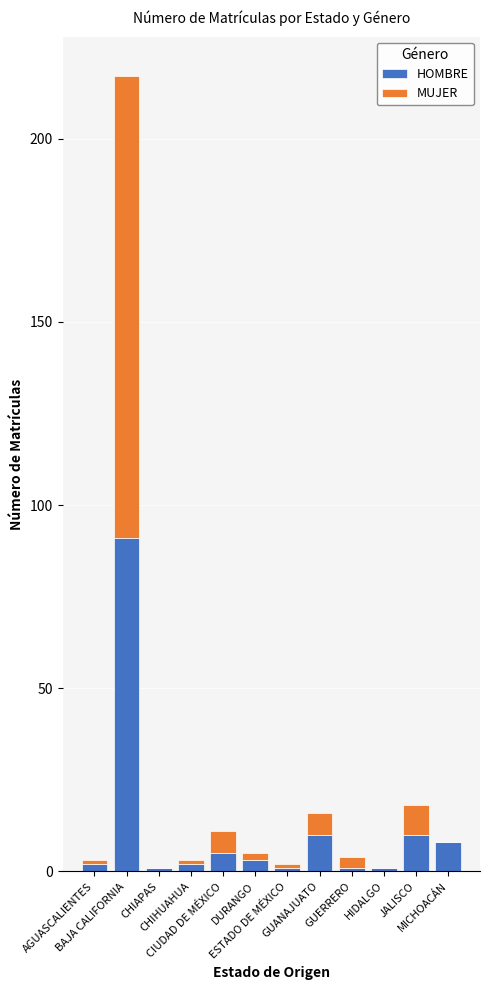

What are all the series names shown in the legend?

HOMBRE, MUJER